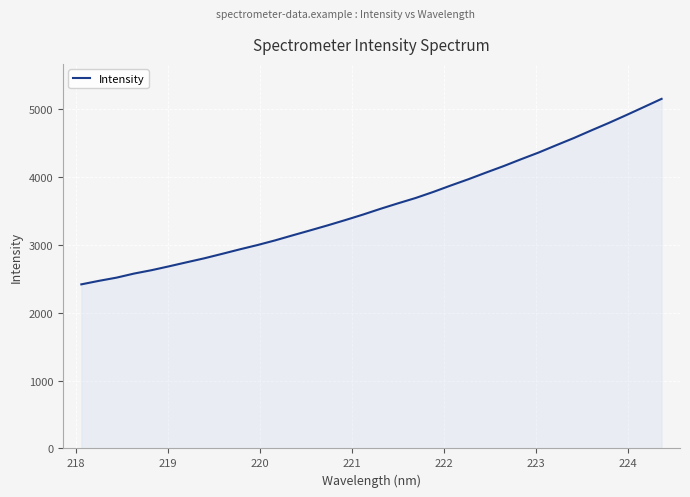

What is the greatest value displayed?

5149.3